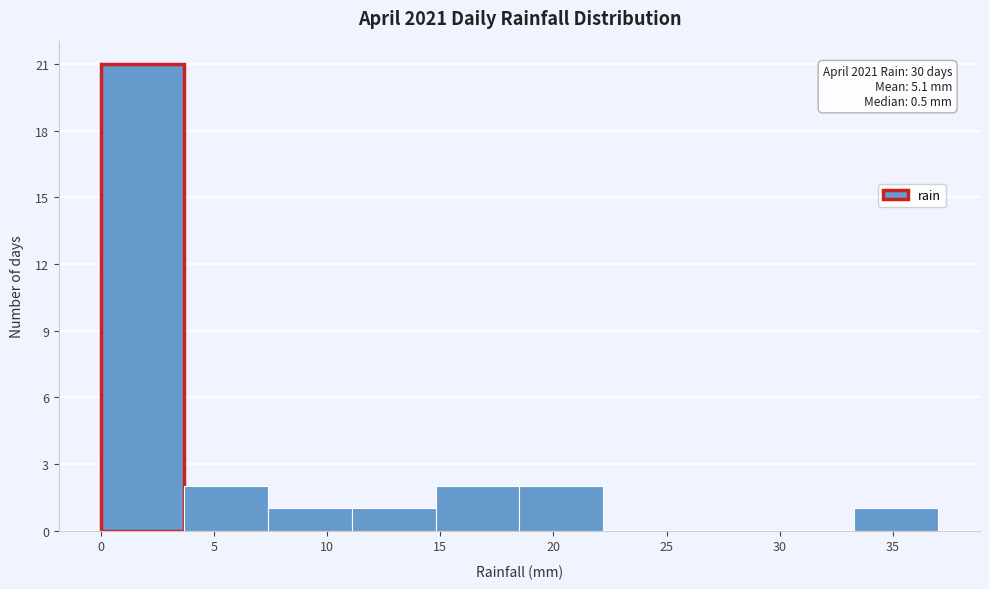

Over which range of the x-axis is the bar tallest?

0.0 to 3.7